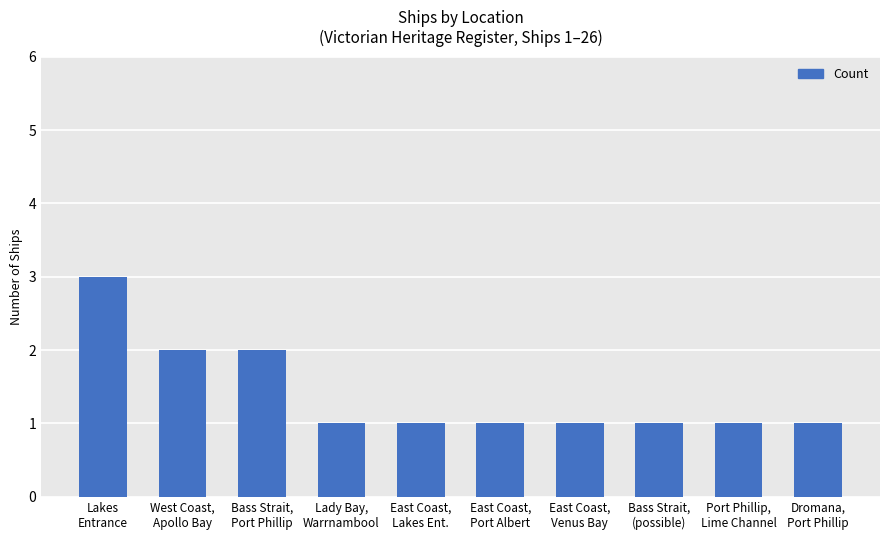

Reading left to right, list all the values displayed in this chart.

3	2	2	1	1	1	1	1	1	1